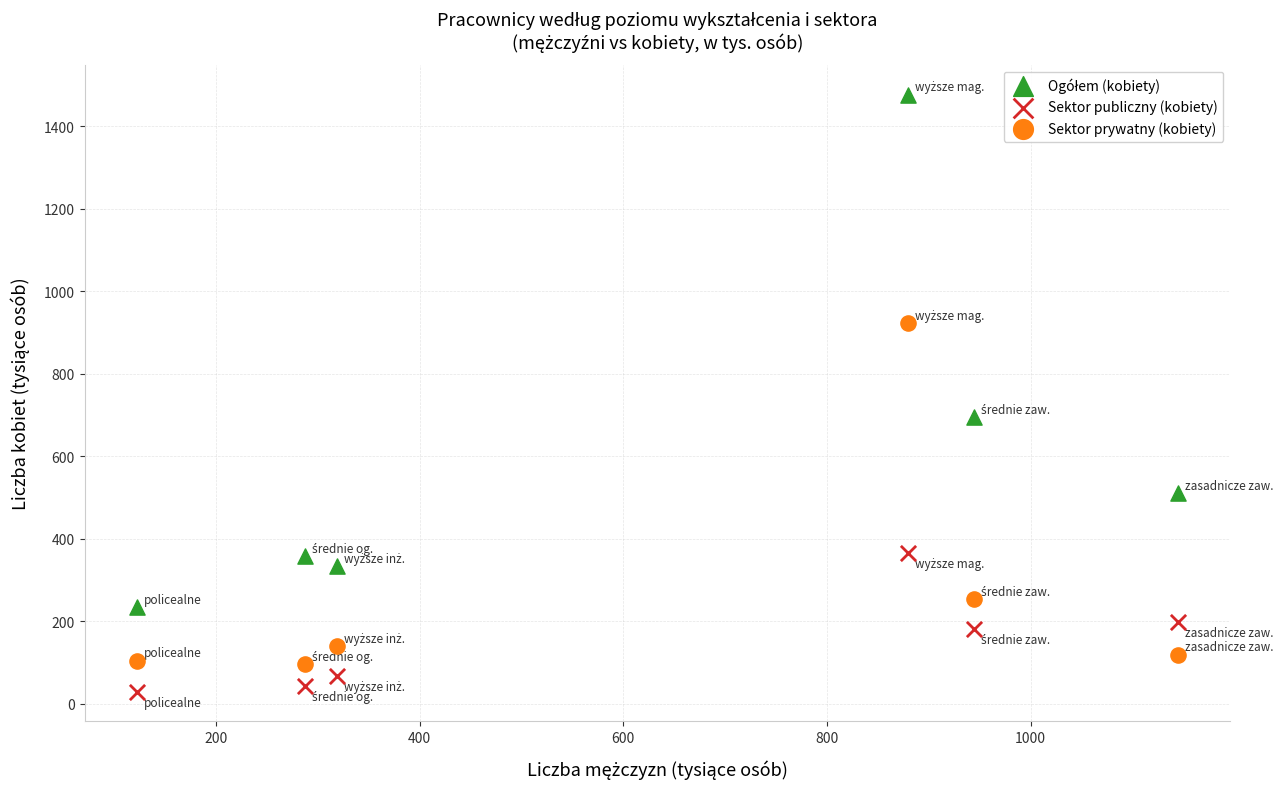

Across all data points, what is the range of Y values (max minus min)?

1447.5